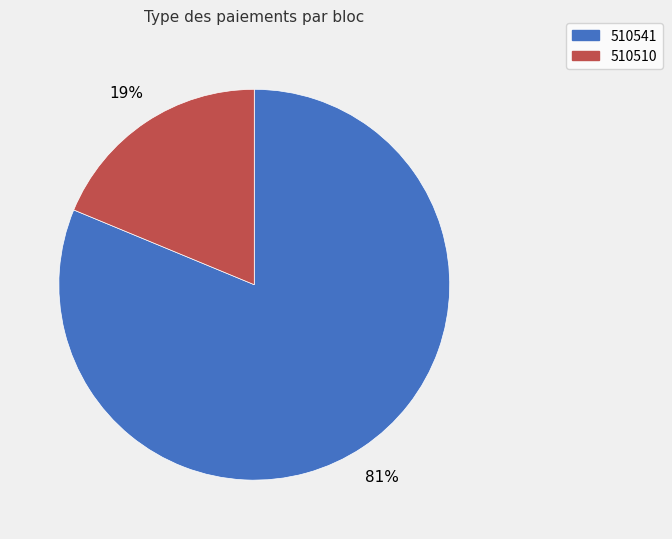

Does 510510 represent more than half of the total?

No